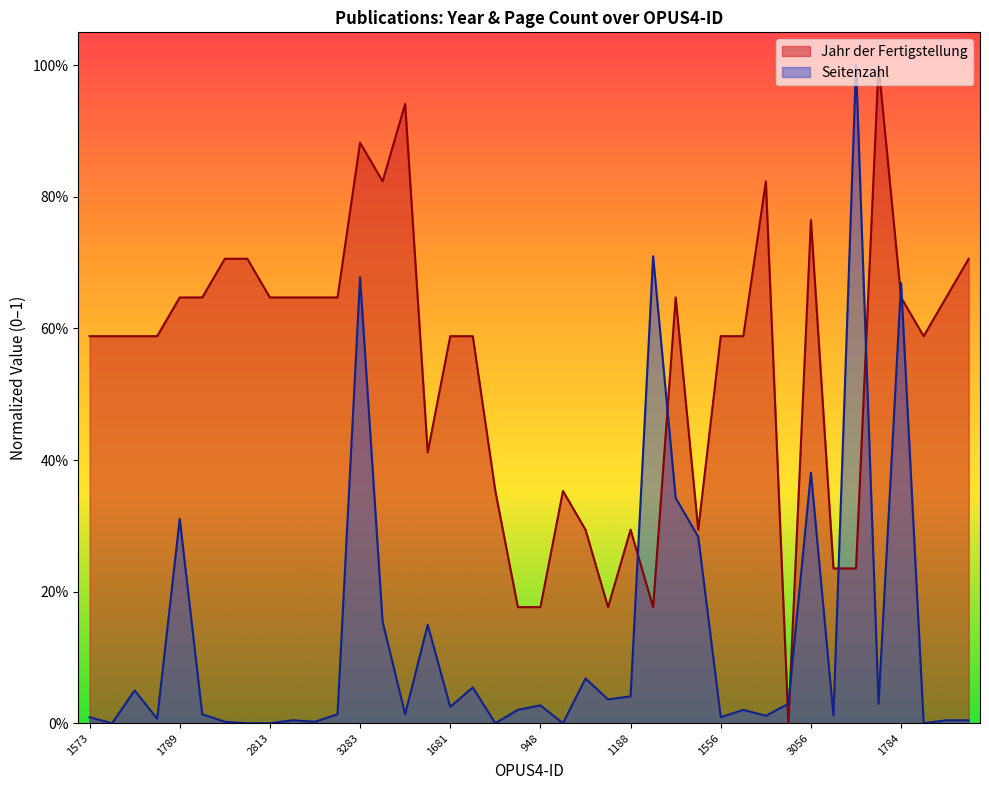

What is the label of the 24th point from the left?

1177